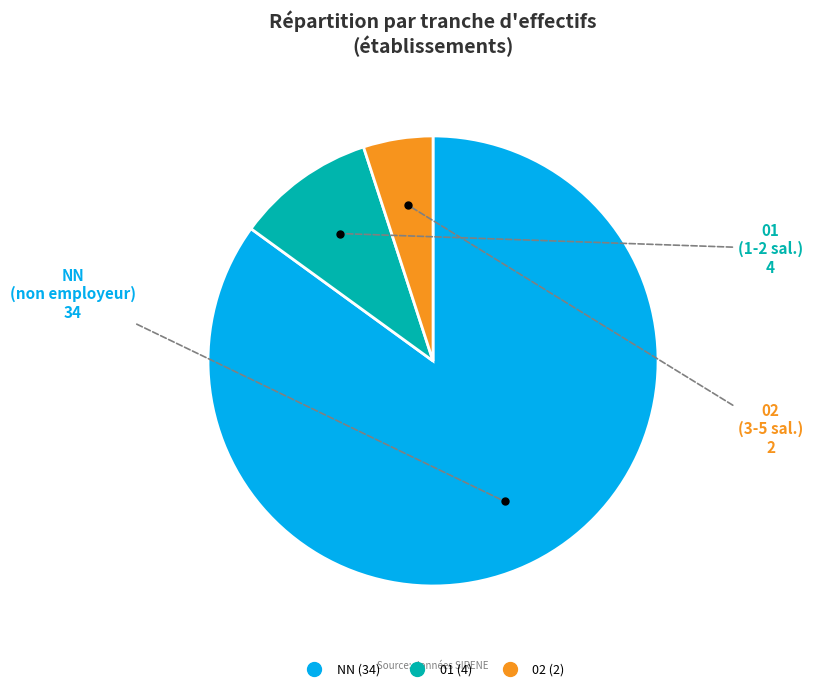

Is there a majority slice in this chart?

Yes